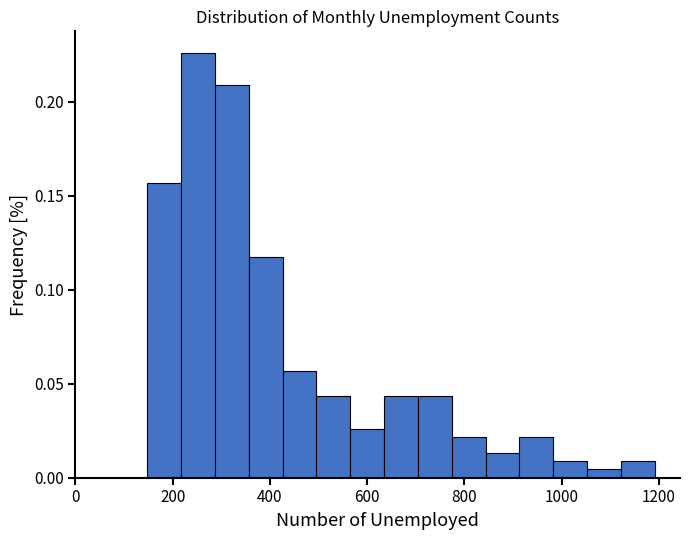

Read against the x-axis, roughly where is the centre of the tallest bar?

260